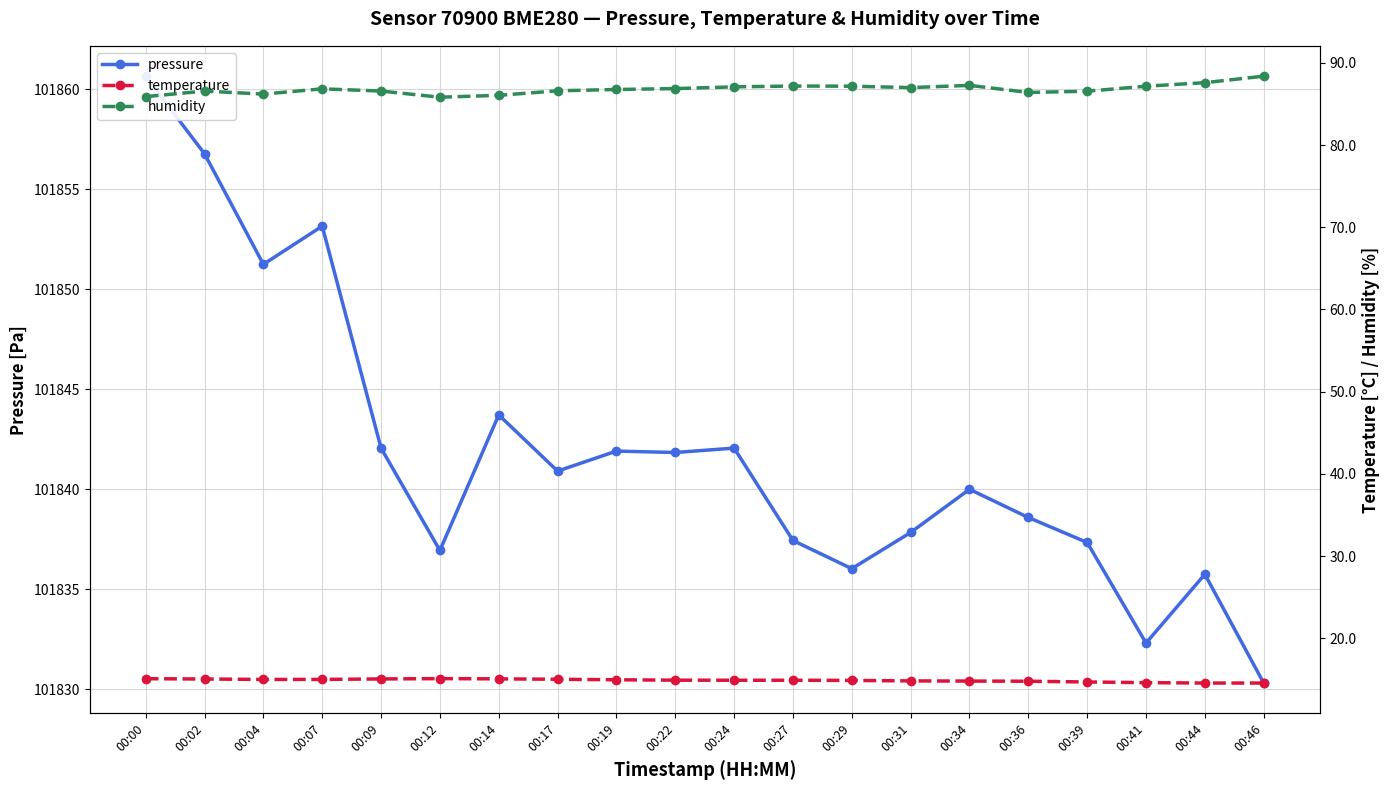

True or false: humidity has a value of 60.5 at 00:34.

False